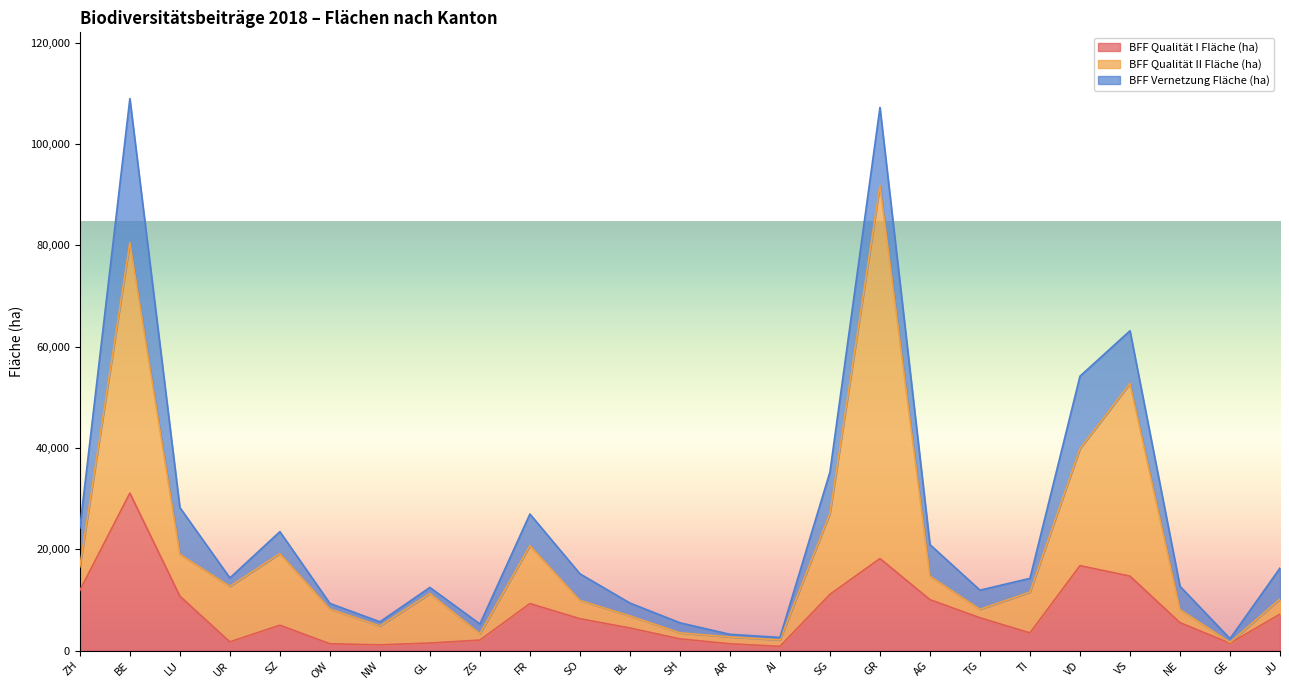

Does the chart display data point markers on the line(s)?

No